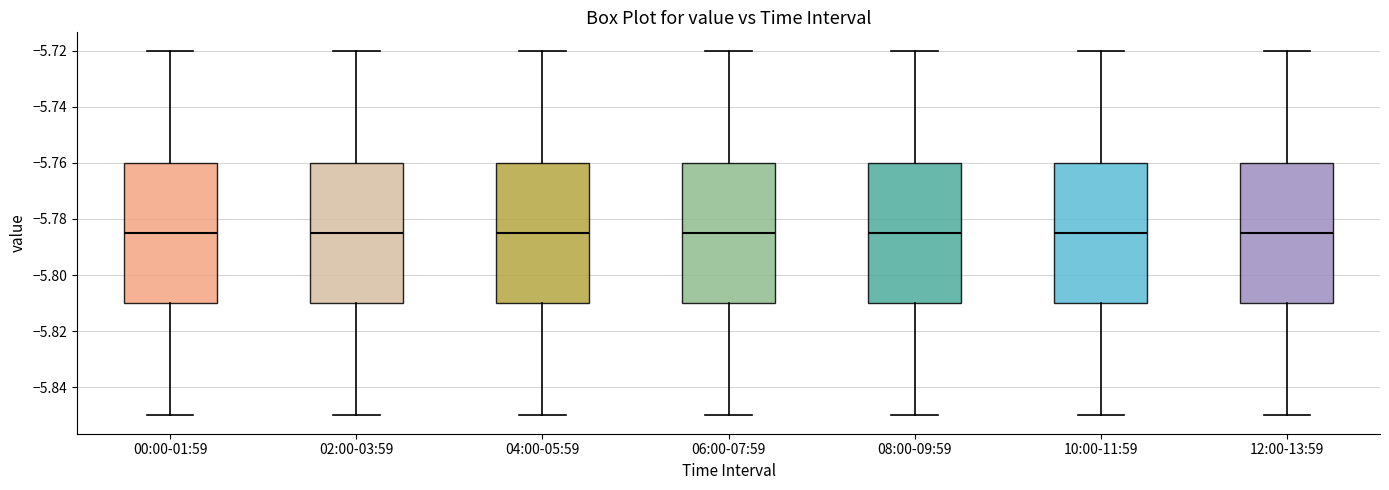

Reading left to right, read every box against the y-axis: the position of its median line, the range the box covers, and the ends of its whiskers. The values are not printed on the chart, so give them approximately, as read against the axis.

00:00-01:59: median -5.784, box -5.810 to -5.760, whiskers -5.850 to -5.720
02:00-03:59: median -5.784, box -5.810 to -5.760, whiskers -5.850 to -5.720
04:00-05:59: median -5.784, box -5.810 to -5.760, whiskers -5.850 to -5.720
06:00-07:59: median -5.784, box -5.810 to -5.760, whiskers -5.850 to -5.720
08:00-09:59: median -5.784, box -5.810 to -5.760, whiskers -5.850 to -5.720
10:00-11:59: median -5.784, box -5.810 to -5.760, whiskers -5.850 to -5.720
12:00-13:59: median -5.784, box -5.810 to -5.760, whiskers -5.850 to -5.720